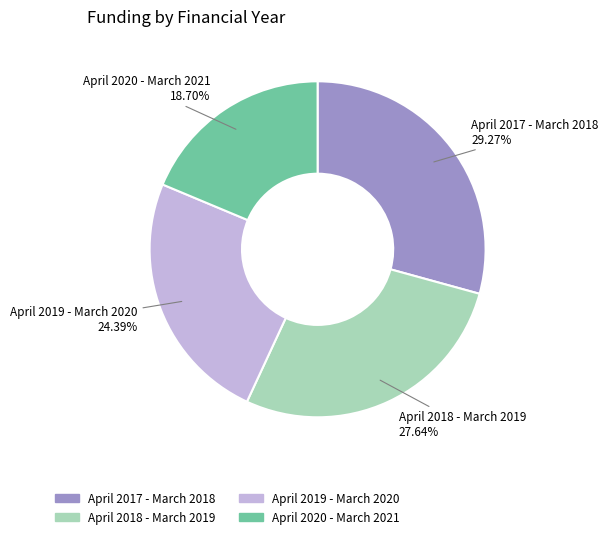

Is it true that April 2019 - March 2020 is 24% of the pie?

True